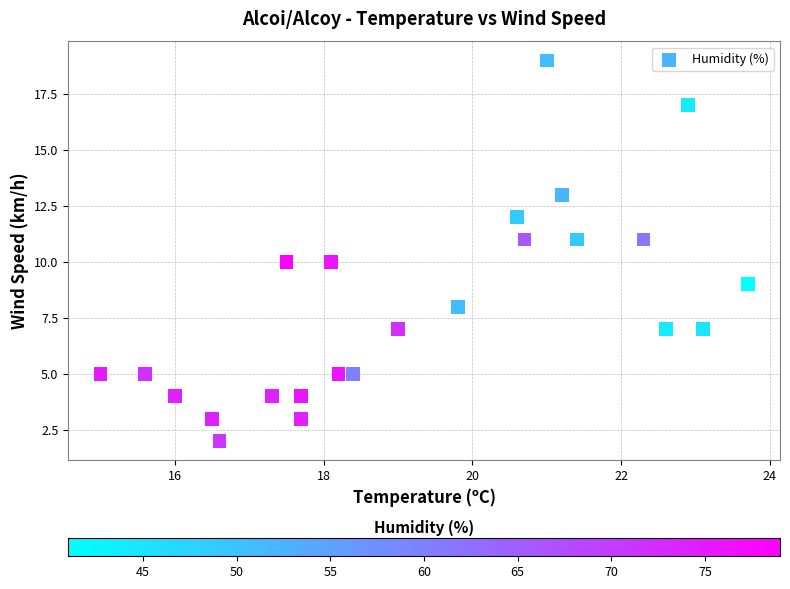

Count the number of points in this scatter plot.

24